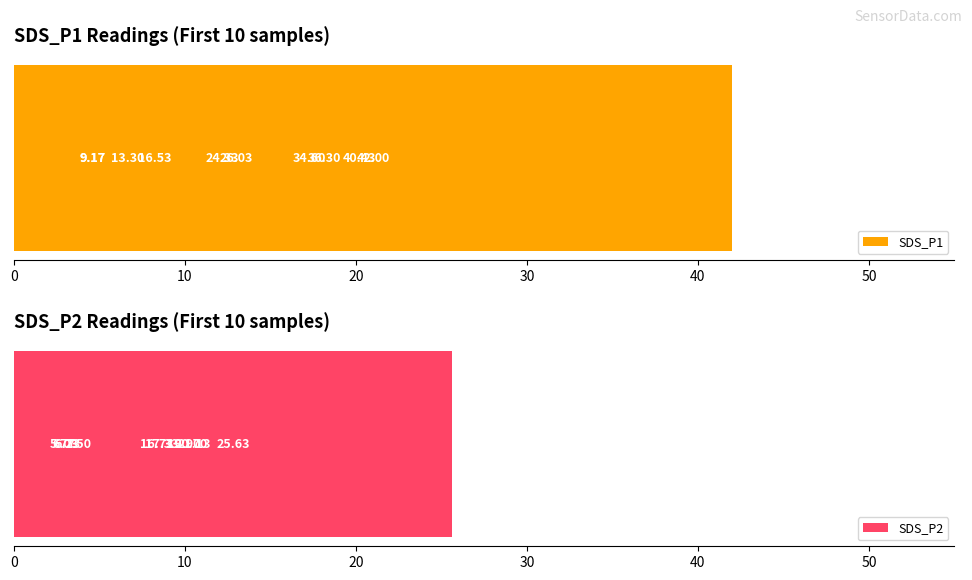

The SDS_P1 series shows 64.9 at 7. True or false?

False